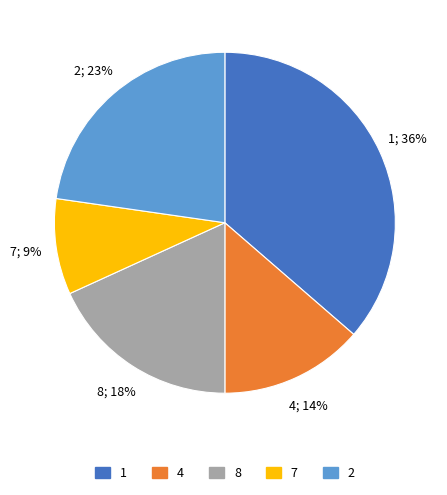

To the nearest percent, what is the average slice percentage?

20%